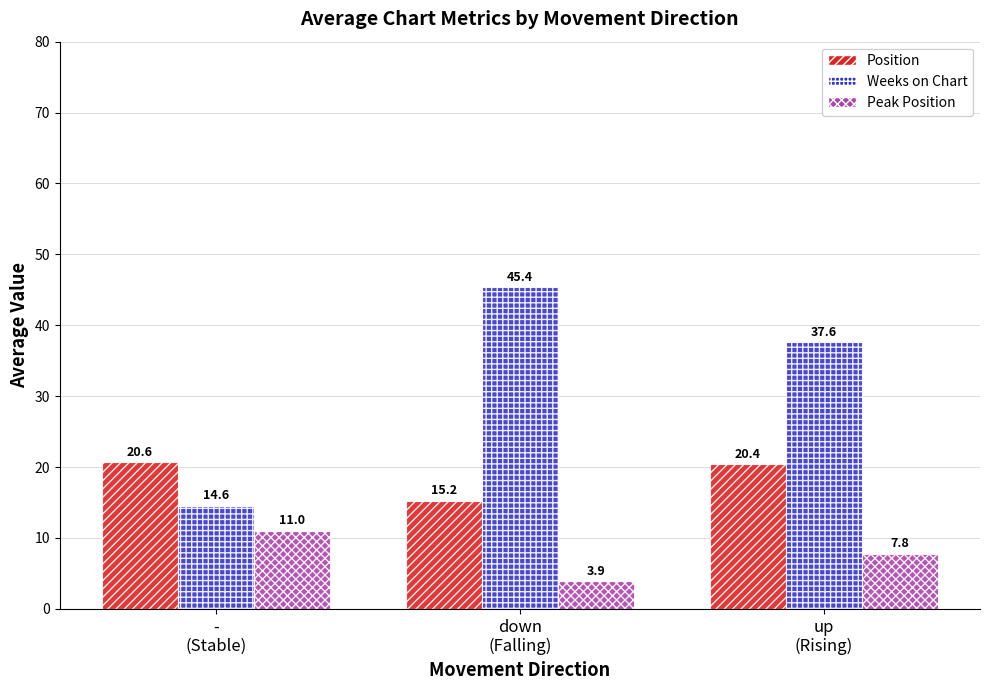

The value of Position at -
(Stable) is 20.6. True or false?

True